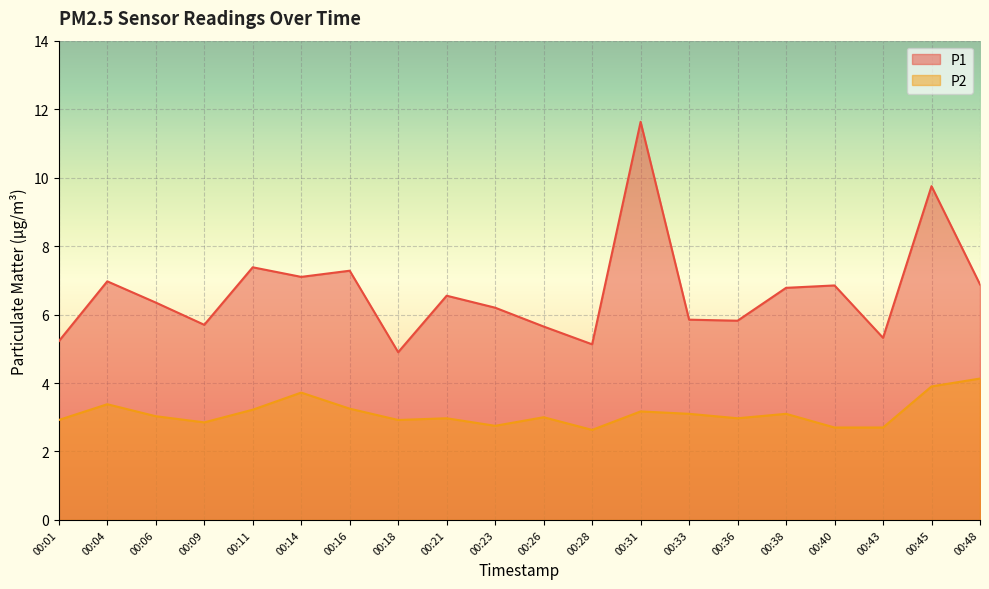

At 00:06, list the series in order from smallest to largest.

P2, P1